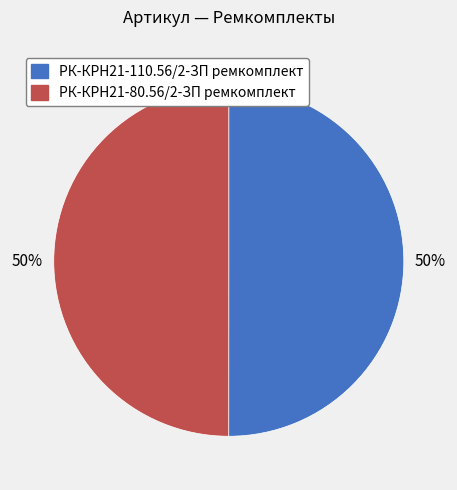

The РК-КРН21-110.56/2-ЗП ремкомплект slice represents 40% of the pie. True or false?

False